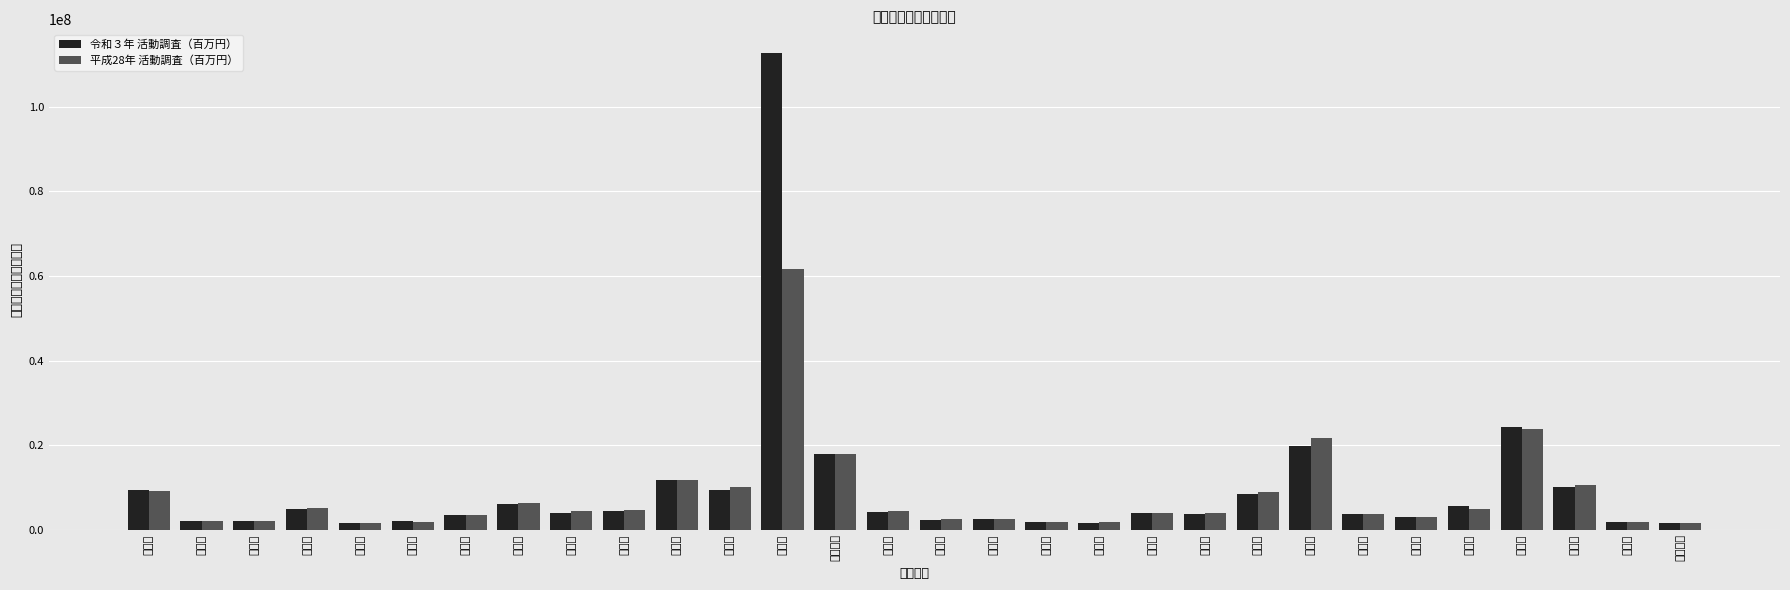

What position from the left is 茨城県?

8